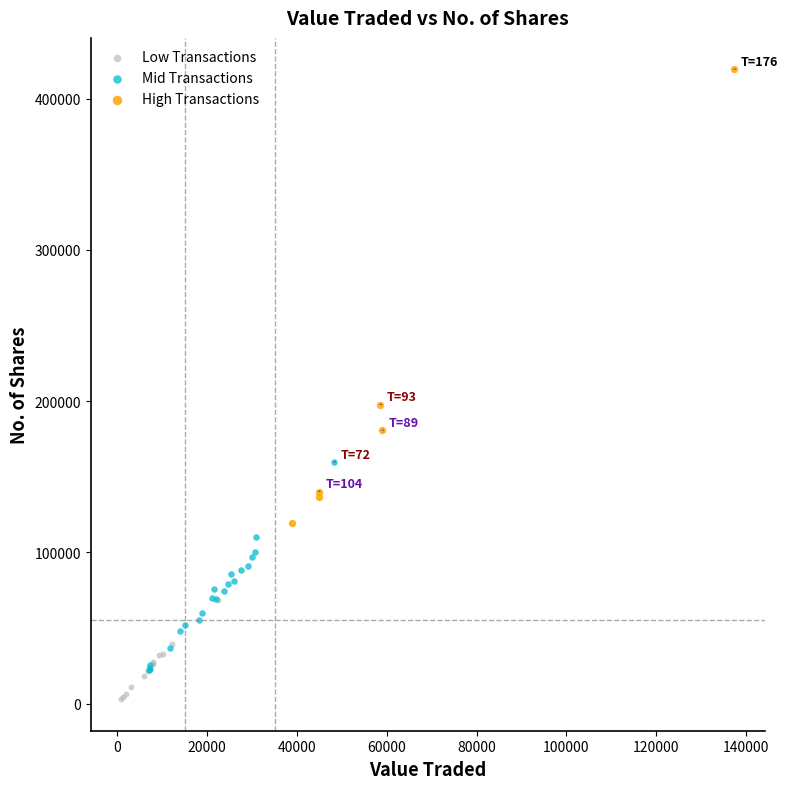

Which series reaches the minimum Y coordinate?

Low Transactions